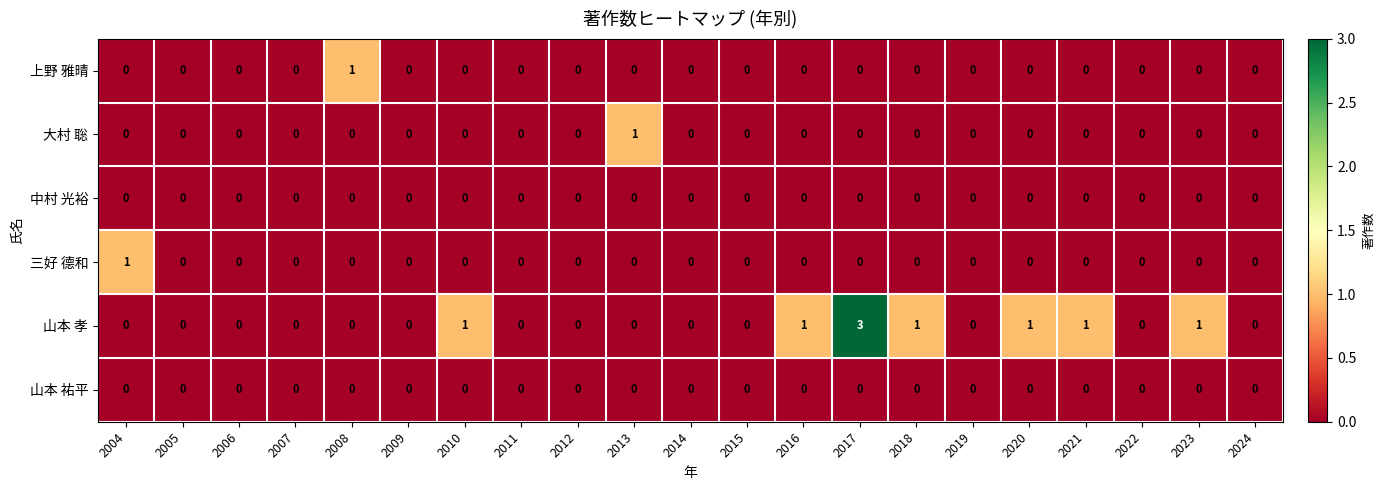

How many 大村 聡 values are between 0 and 1?

21